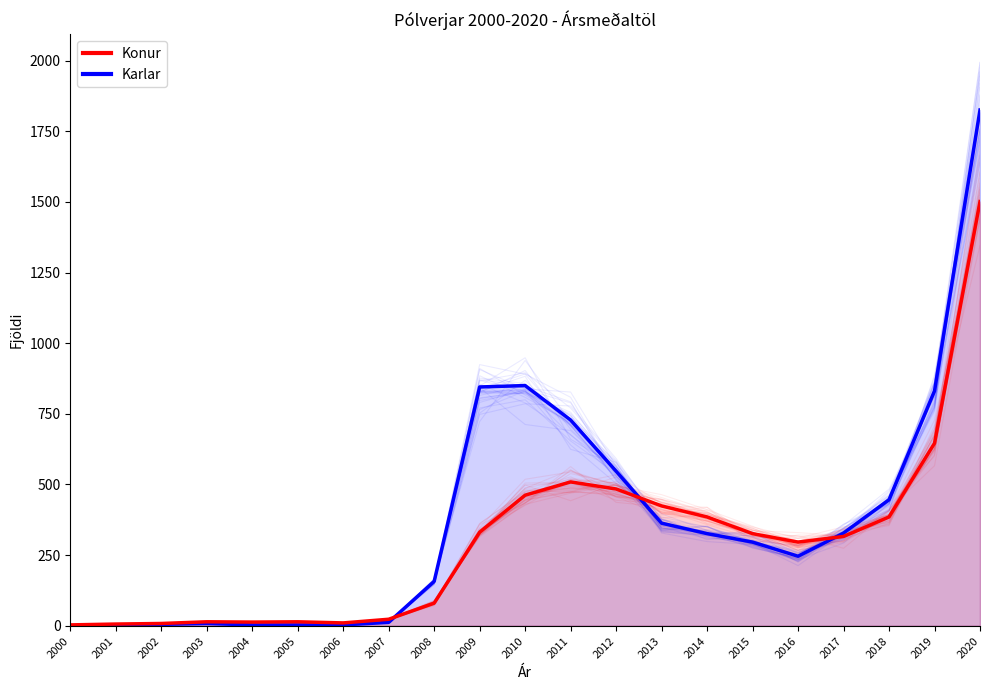

Reading left to right, what are all the values shown in this chart?

Karlar: 2000=0	2001=1	2002=5	2003=8	2004=3	2005=3	2006=3	2007=12	2008=157	2009=845	2010=850	2011=728	2012=547	2013=363	2014=326	2015=296	2016=246	2017=328	2018=446	2019=831	2020=1825
Konur: 2000=3	2001=6	2002=8	2003=14	2004=13	2005=14	2006=10	2007=23	2008=80	2009=331	2010=462	2011=509	2012=484	2013=424	2014=385	2015=326	2016=296	2017=316	2018=385	2019=646	2020=1501